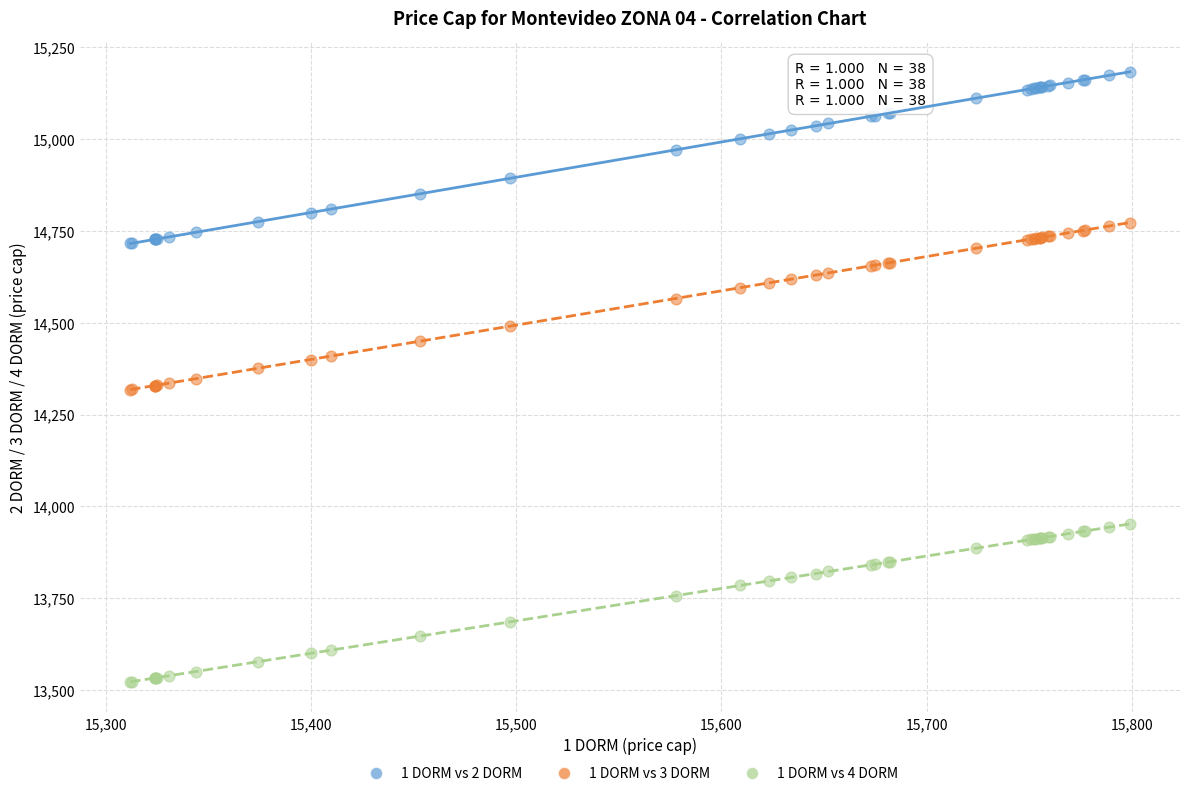

What are all the series names shown in the legend?

1 DORM vs 2 DORM, 1 DORM vs 3 DORM, 1 DORM vs 4 DORM